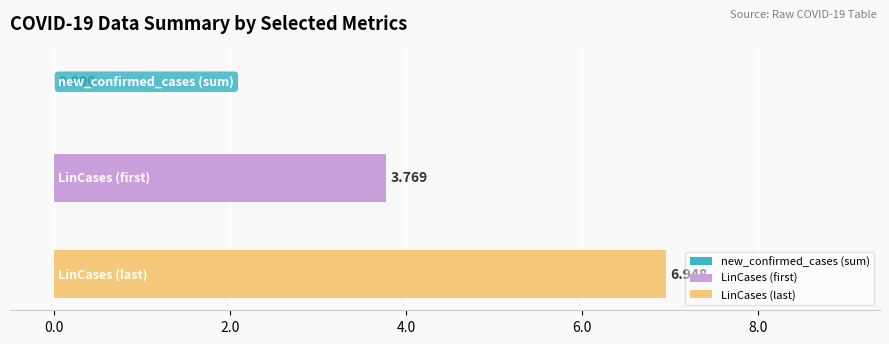

Which series has the largest range (max minus min)?

LinCases (first)